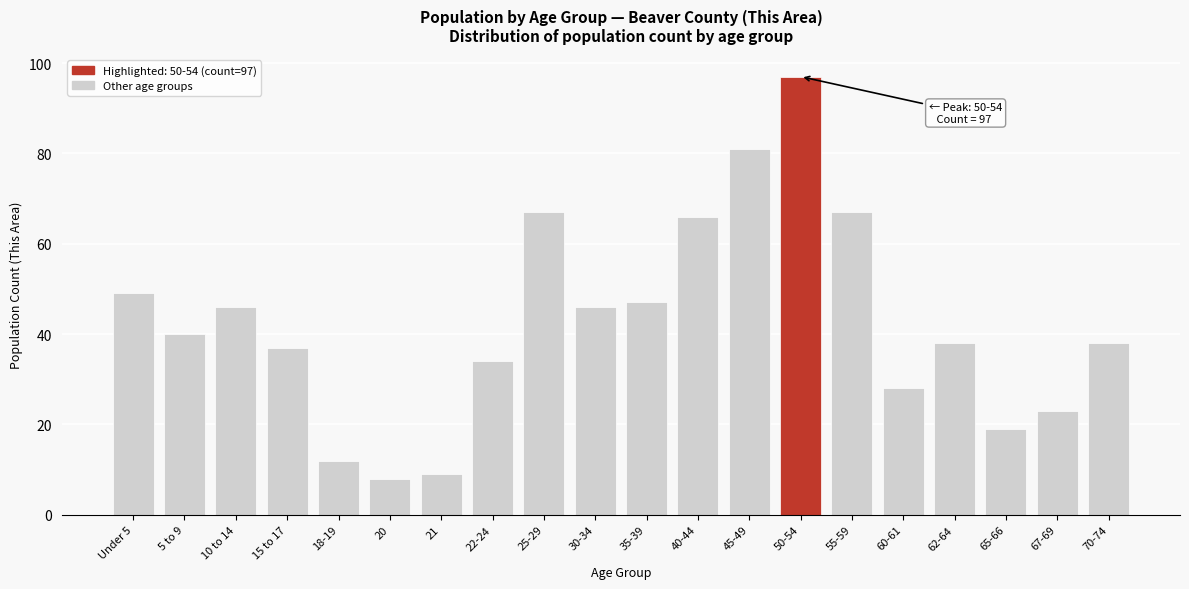

Reading left to right, transcribe all the data shown in this chart.

Under 5=49	5 to 9=40	10 to 14=46	15 to 17=37	18-19=12	20=8	21=9	22-24=34	25-29=67	30-34=46	35-39=47	40-44=66	45-49=81	50-54=97	55-59=67	60-61=28	62-64=38	65-66=19	67-69=23	70-74=38